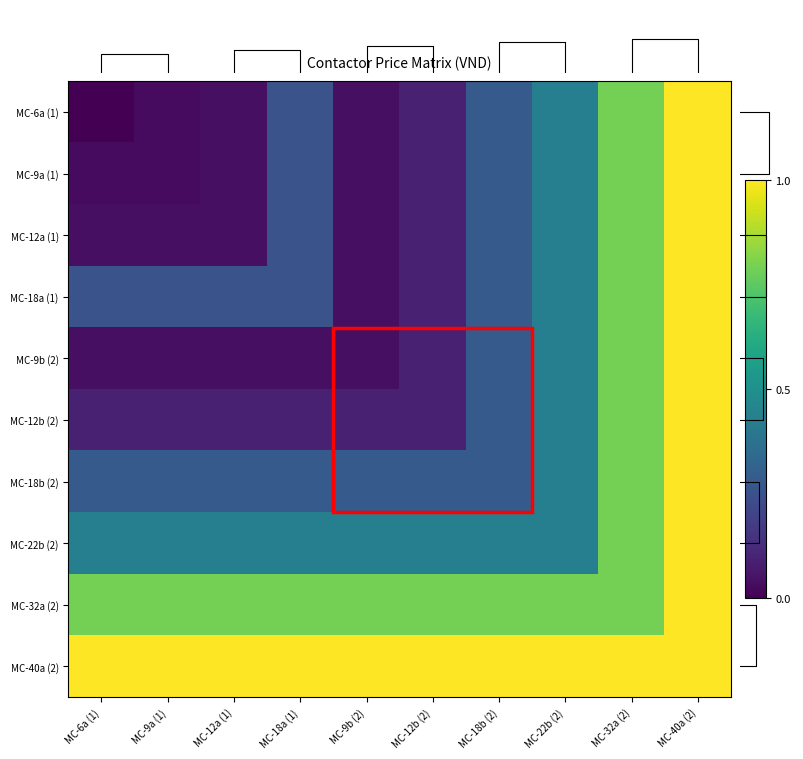

At how many categories does at least one series exceed 0?

10